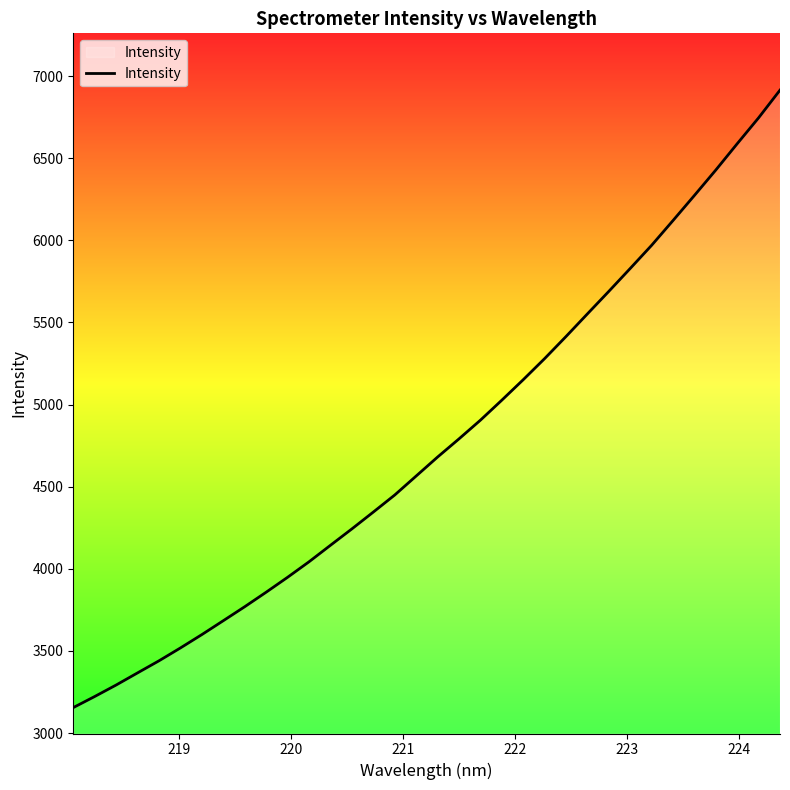

What is the maximum value shown in the chart?

6914.4